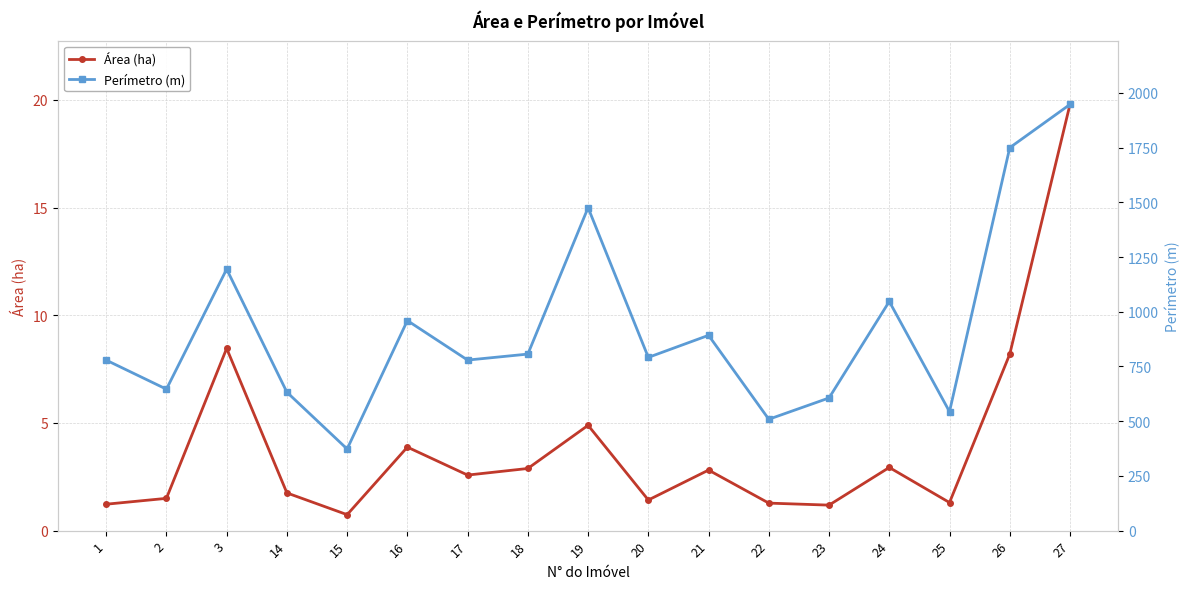

Reading left to right, what are all the values shown in this chart?

Área (ha): 1.2	1.5	8.5	1.8	0.7	3.9	2.6	2.9	4.9	1.4	2.8	1.3	1.2	2.9	1.3	8.2	19.8
Perímetro (m): 779.0	646.3	1194.7	632.4	373.0	959.6	779.2	806.6	1475.5	791.5	892.3	508.8	606.1	1047.0	543.5	1749.5	1947.1